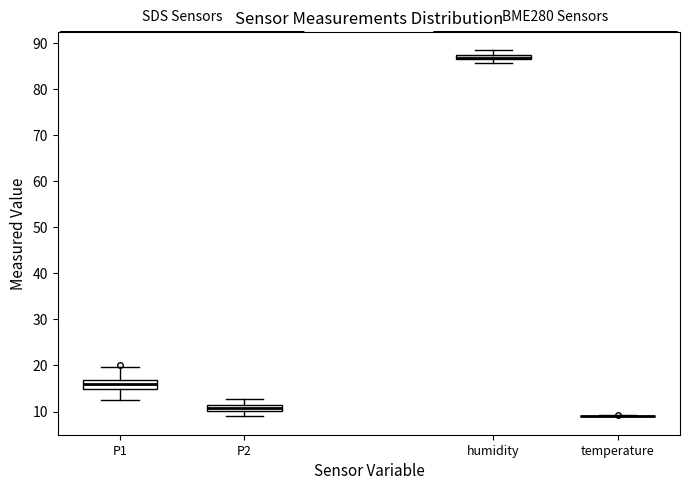

Where does the upper whisker of the box for humidity end on the y-axis? The values are not printed on the chart, so give them approximately, as read against the axis.

88